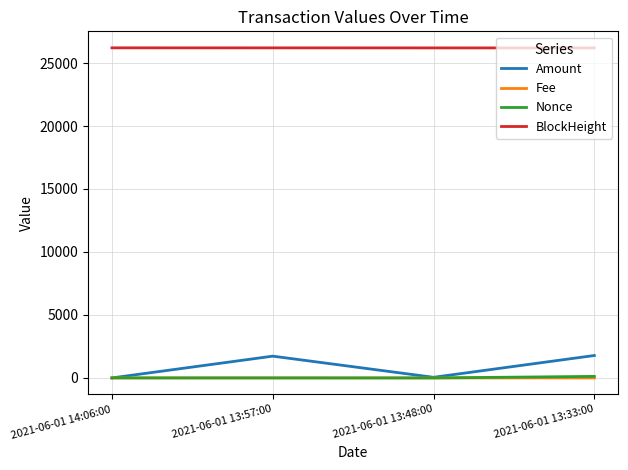

True or false: Fee and BlockHeight cross at least once.

False